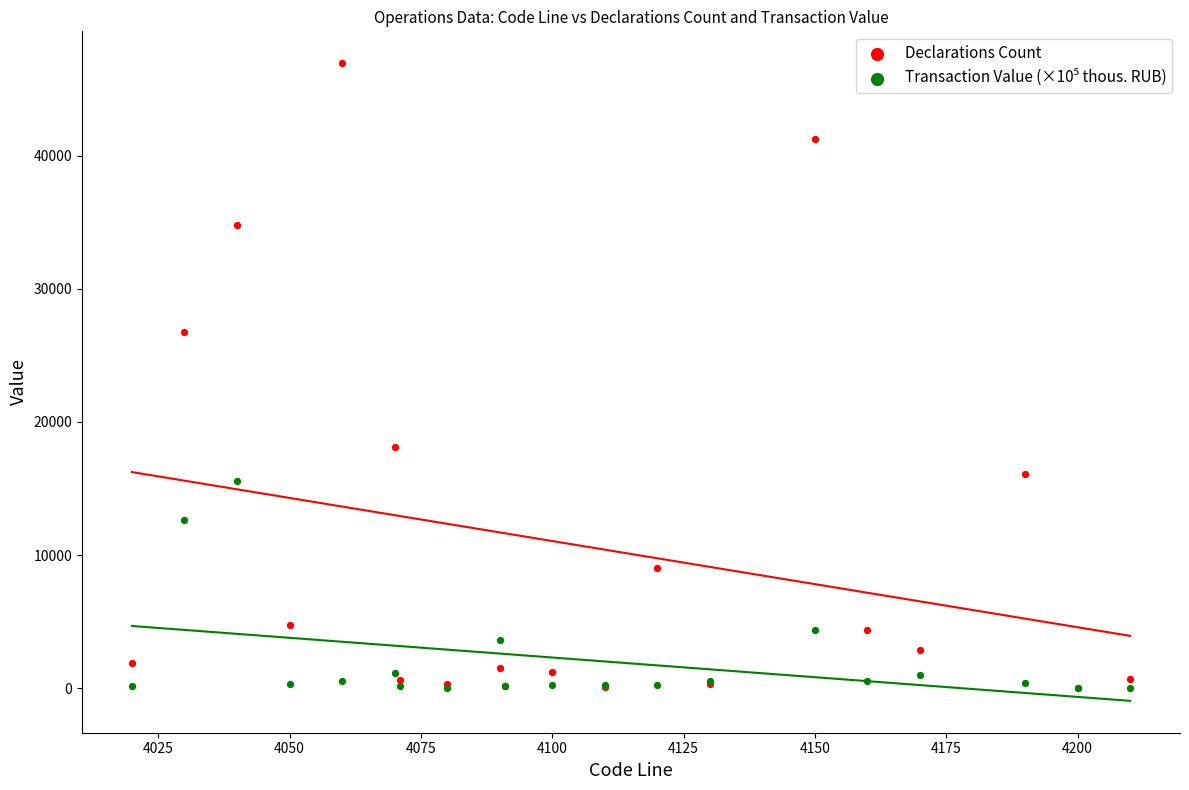

In the Declarations Count series, what Y value is closest to 23483?

26756.0